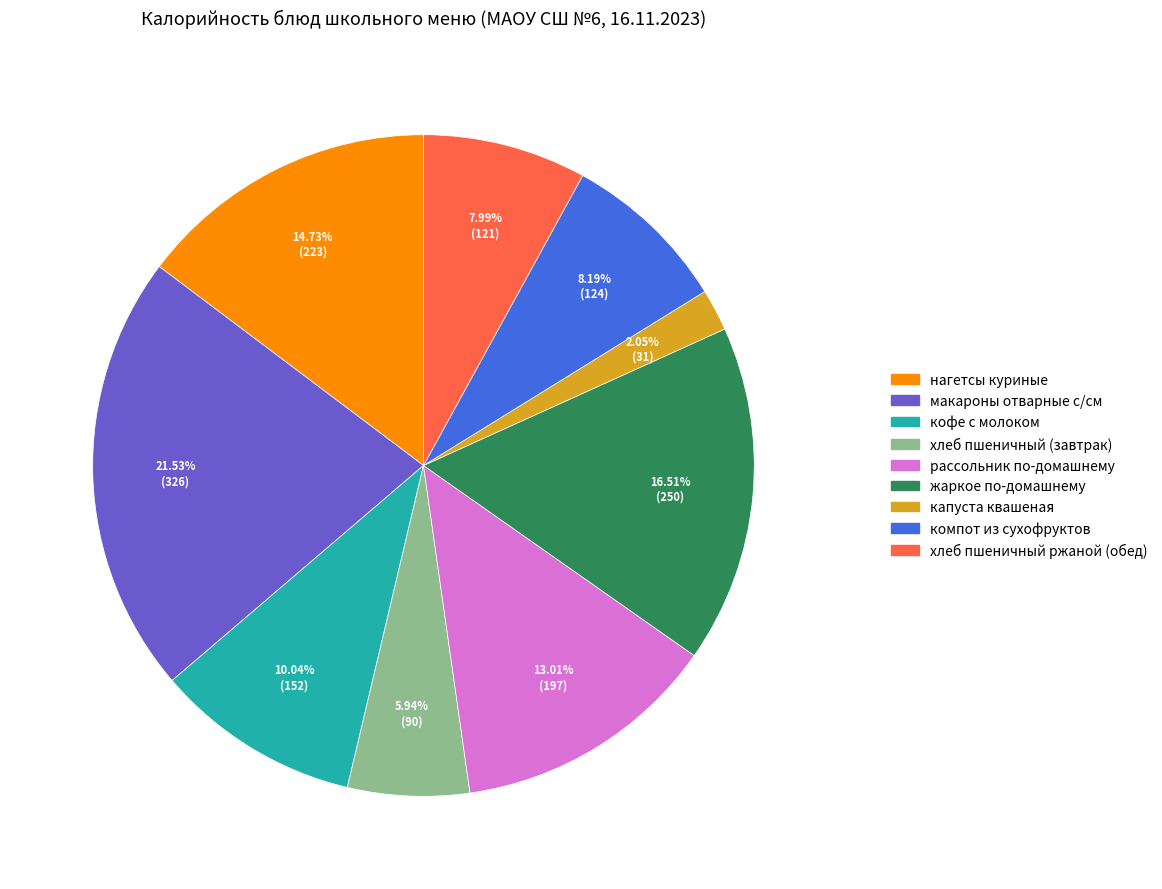

How many slices are in this pie chart?

9